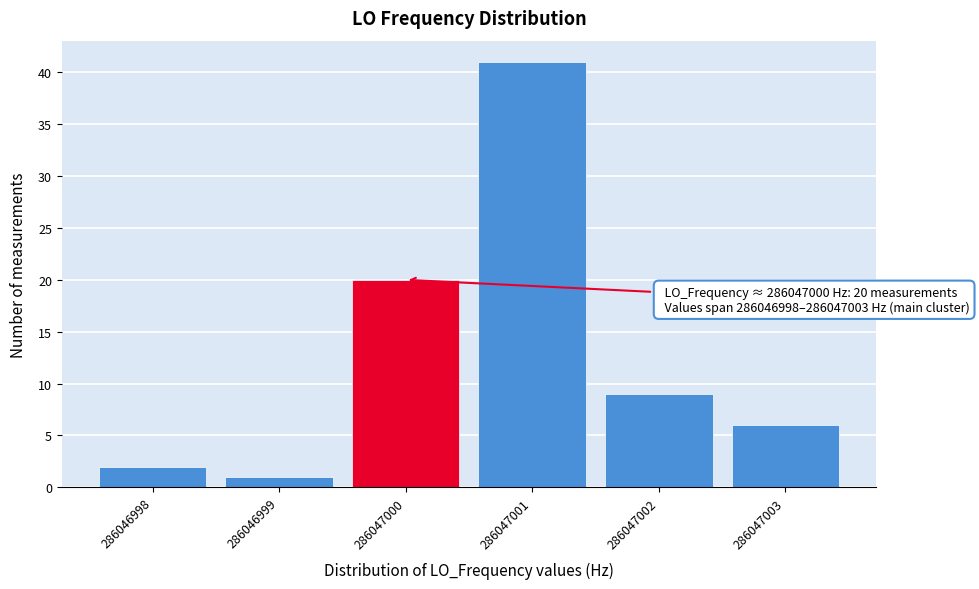

Over which range of the x-axis is the bar tallest?

286047000.5 to 286047001.5